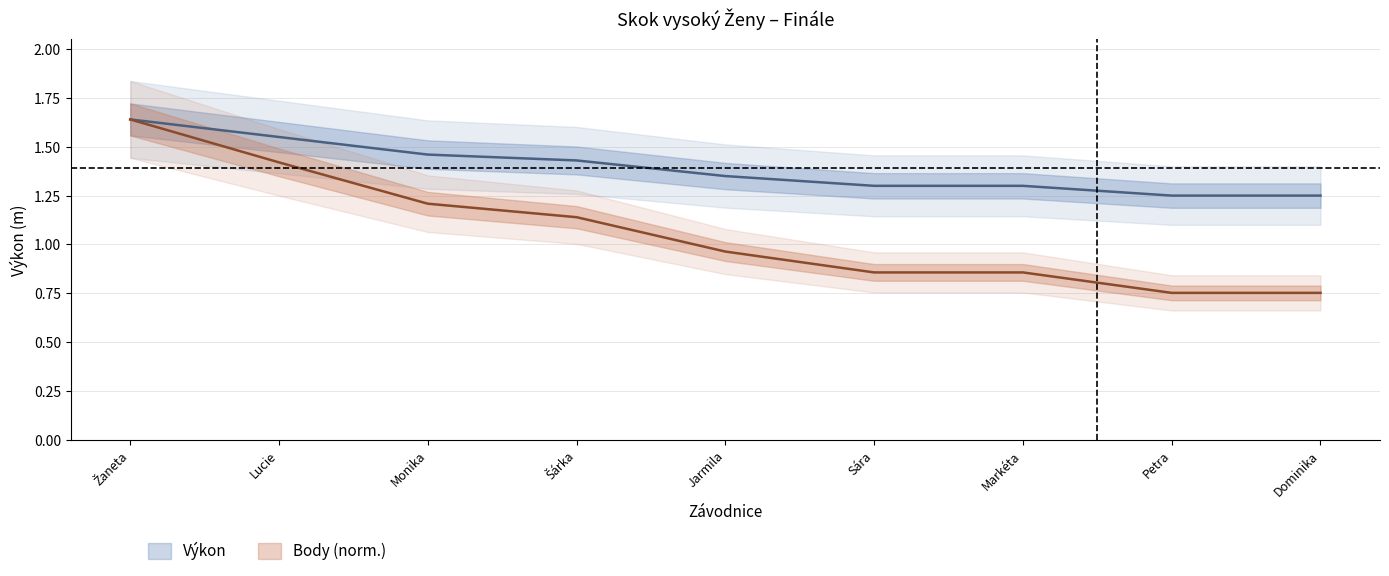

Does the chart have visible grid lines?

Yes